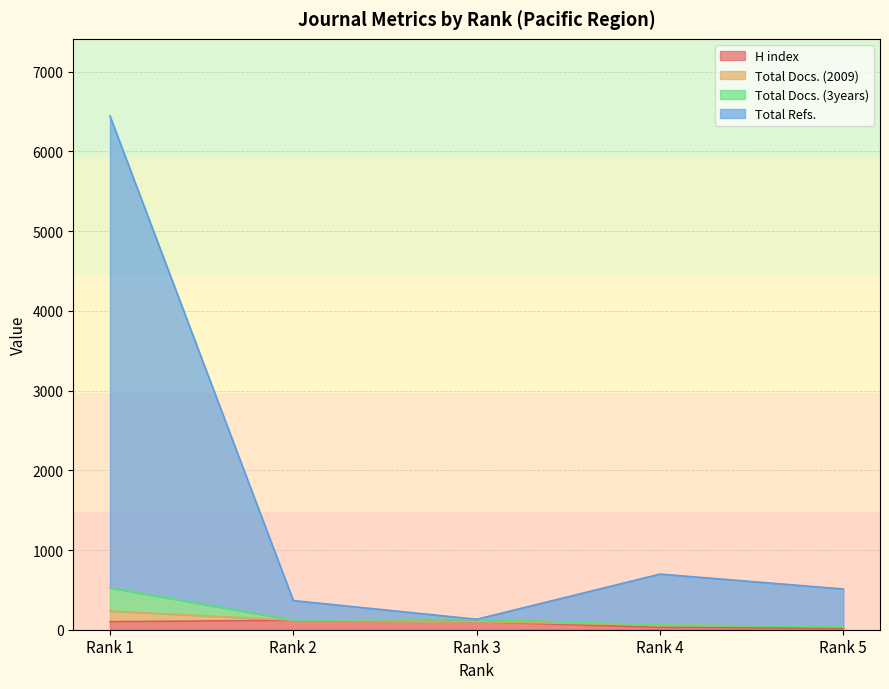

Between Rank 5 and Rank 1, which is larger?

Rank 1